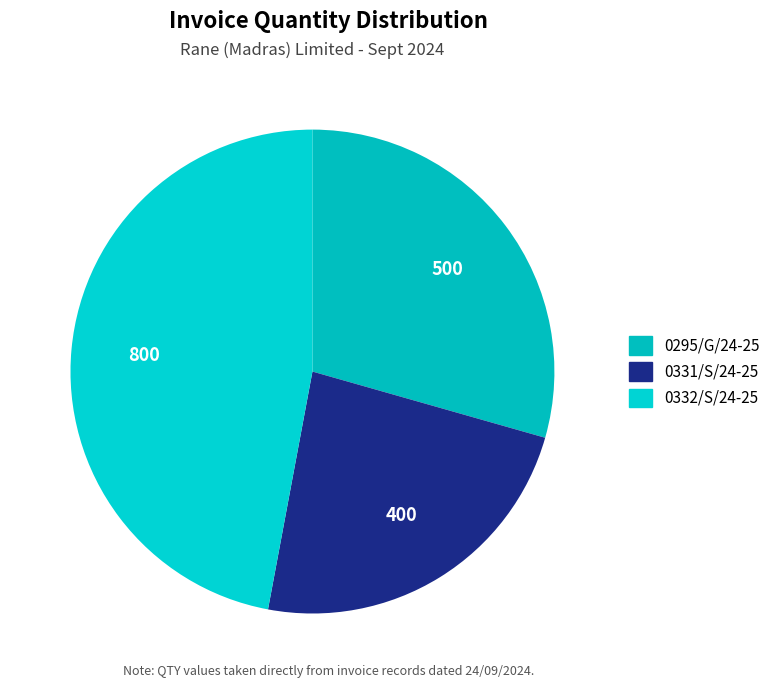

Is there any slice that represents more than half of the pie?

No